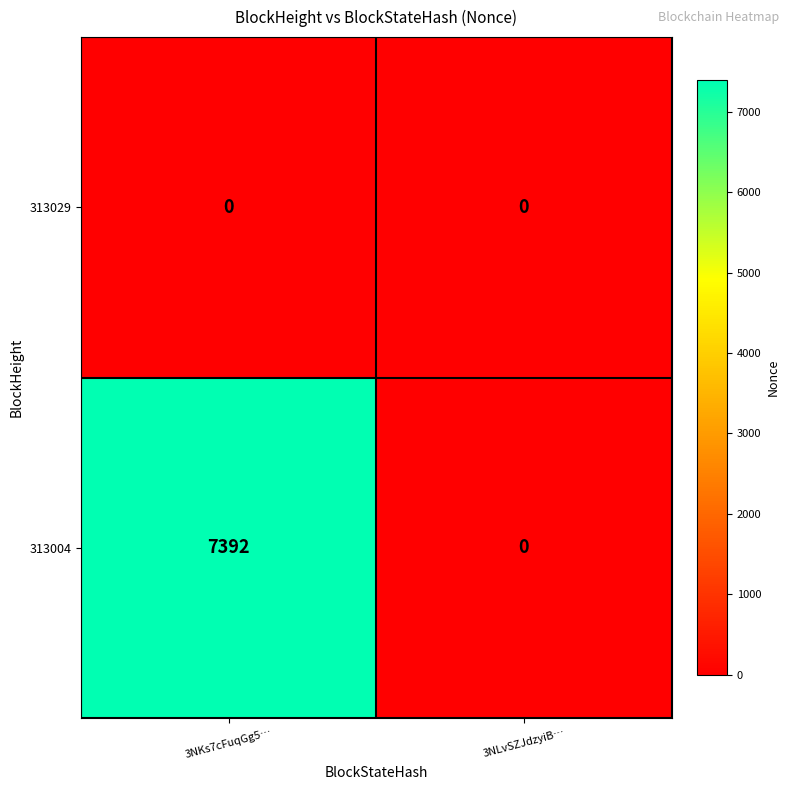

Which series has the largest total across all categories?

313004